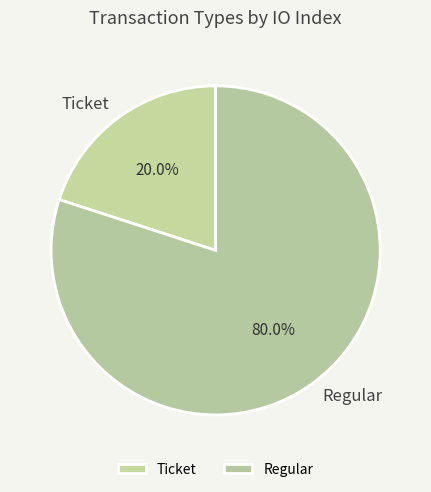

To the nearest percent, what is the average slice percentage?

50%